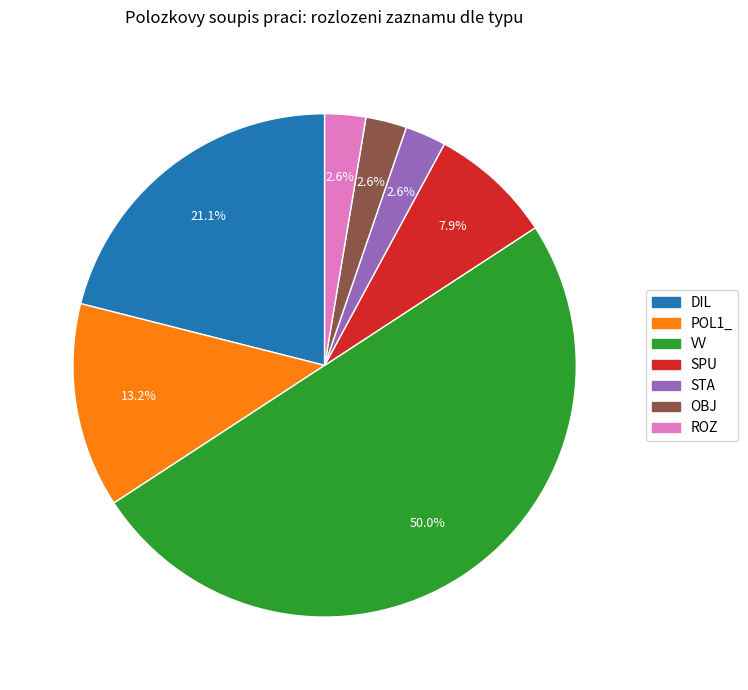

The ROZ slice represents 3% of the pie. True or false?

True